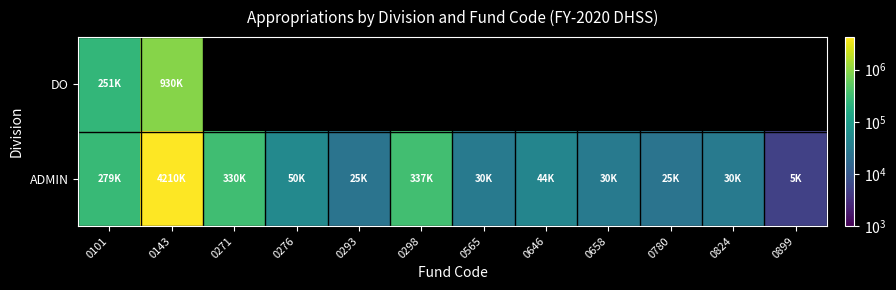

Rank the series by their average value, from highest to lowest.

DO, ADMIN